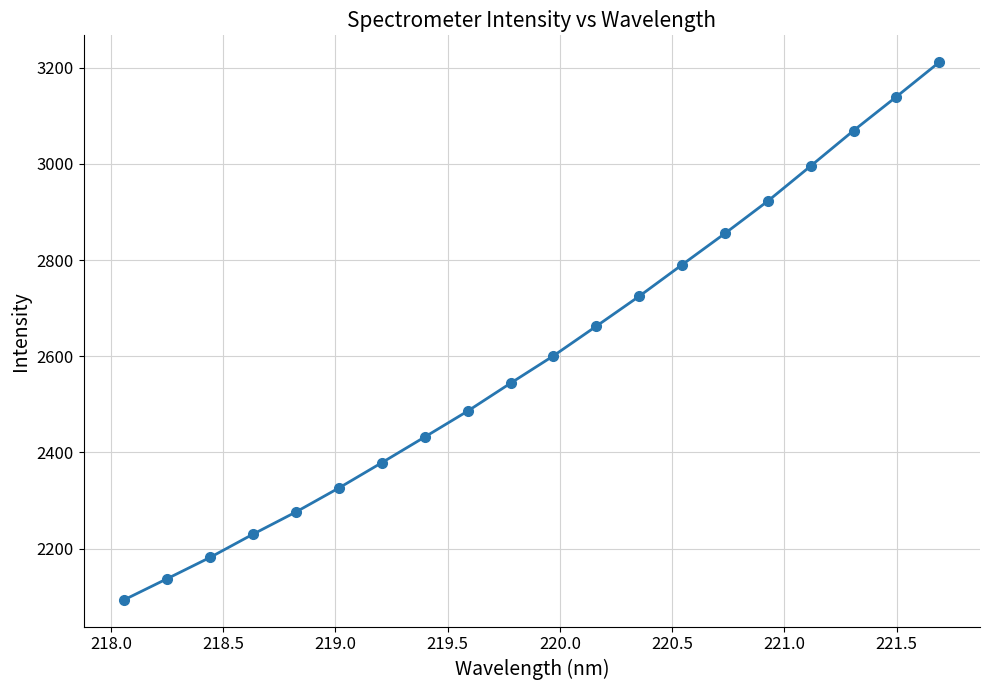

What is the smallest value displayed?

2093.6